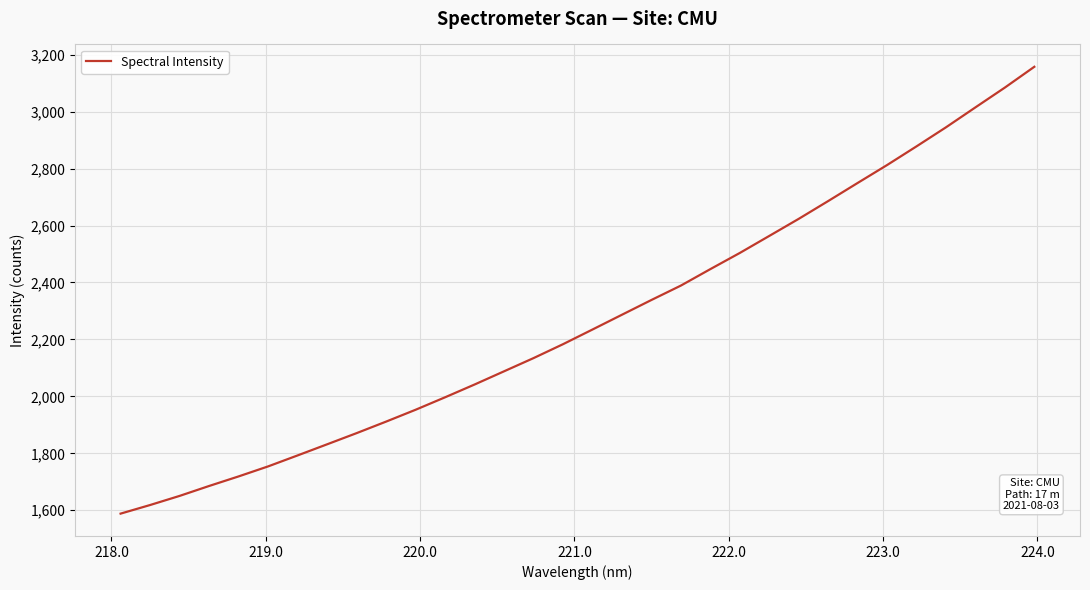

What is the difference between the maximum and minimum values?

1569.3